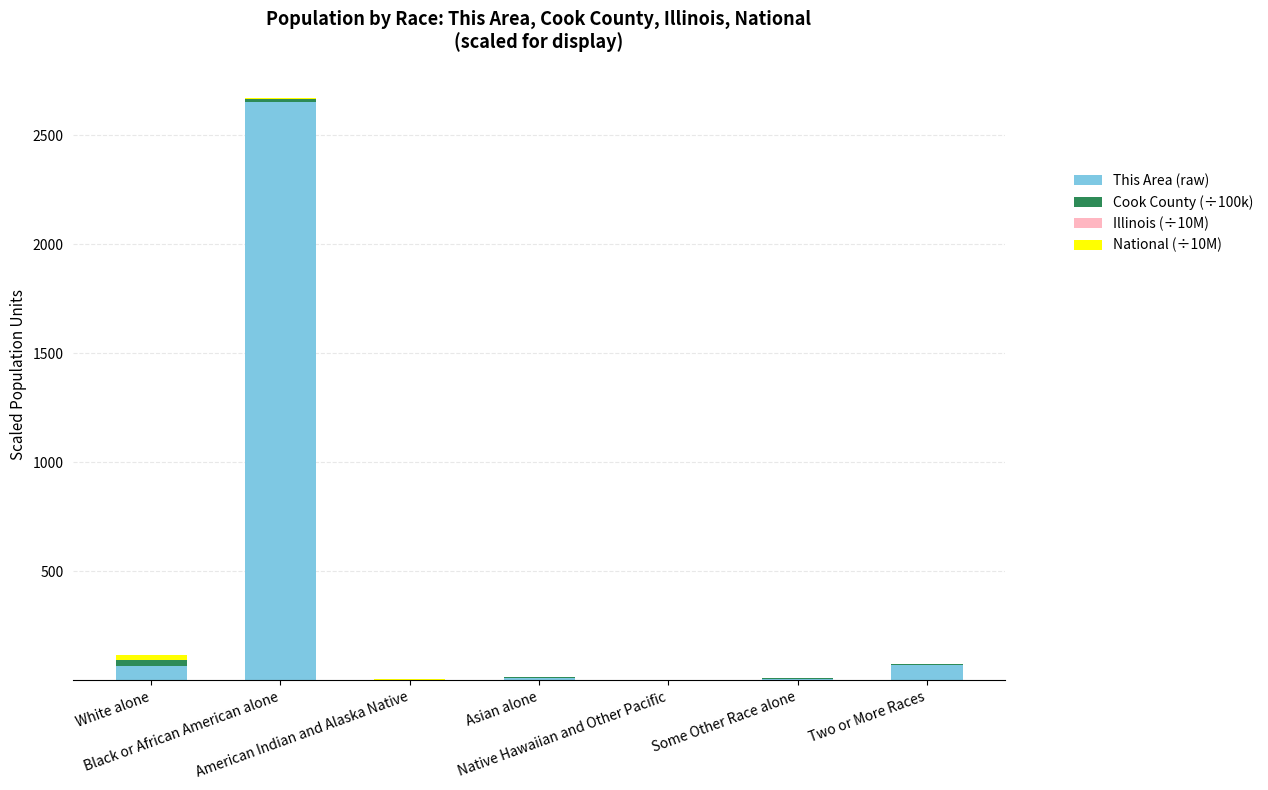

At which category is the sum across all series the highest?

Black or African American alone